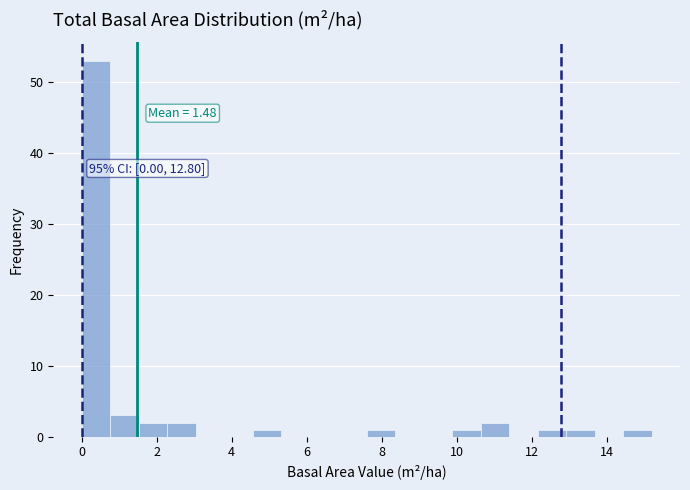

Read against the x-axis, roughly where is the centre of the tallest bar?

0.4